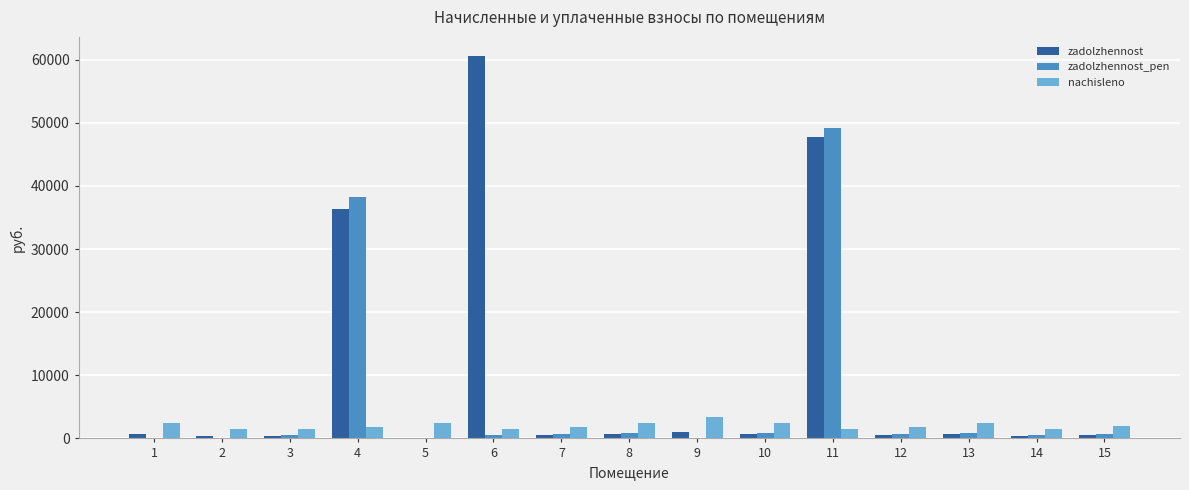

Which series changed the most between 11 and 12?

zadolzhennost_pen